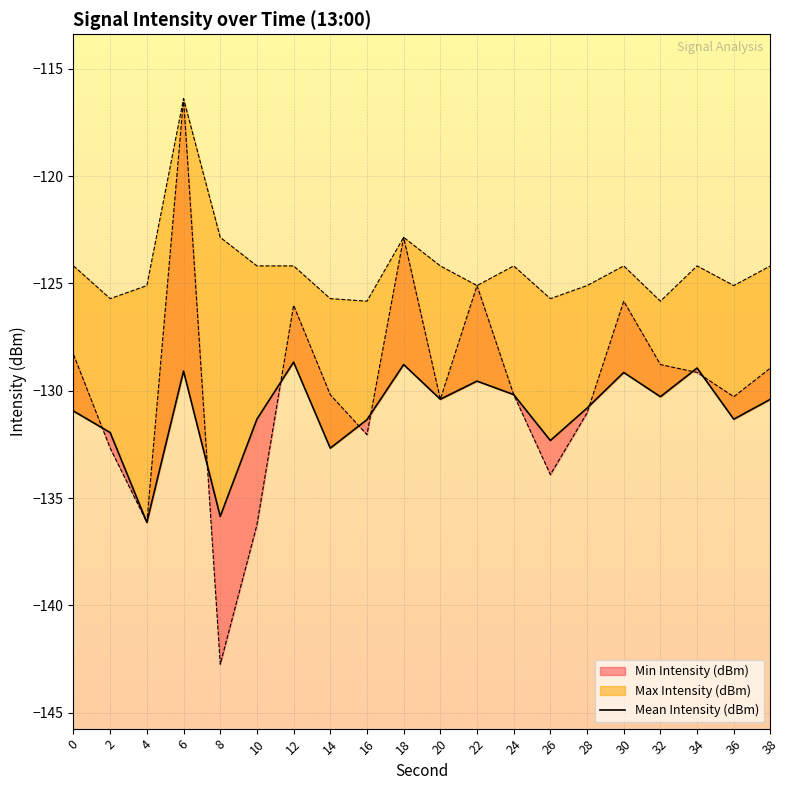

Rank the categories by value from highest to lowest.

12, 18, 34, 6, 30, 22, 24, 32, 20, 38, 28, 0, 10, 36, 16, 2, 26, 14, 8, 4